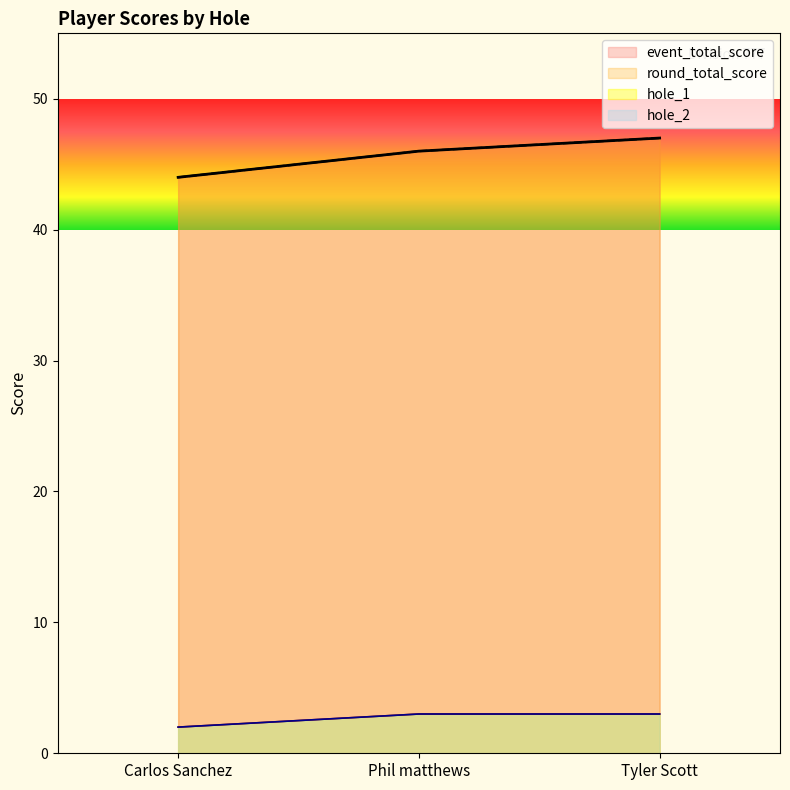

How many lines are shown in the chart?

4